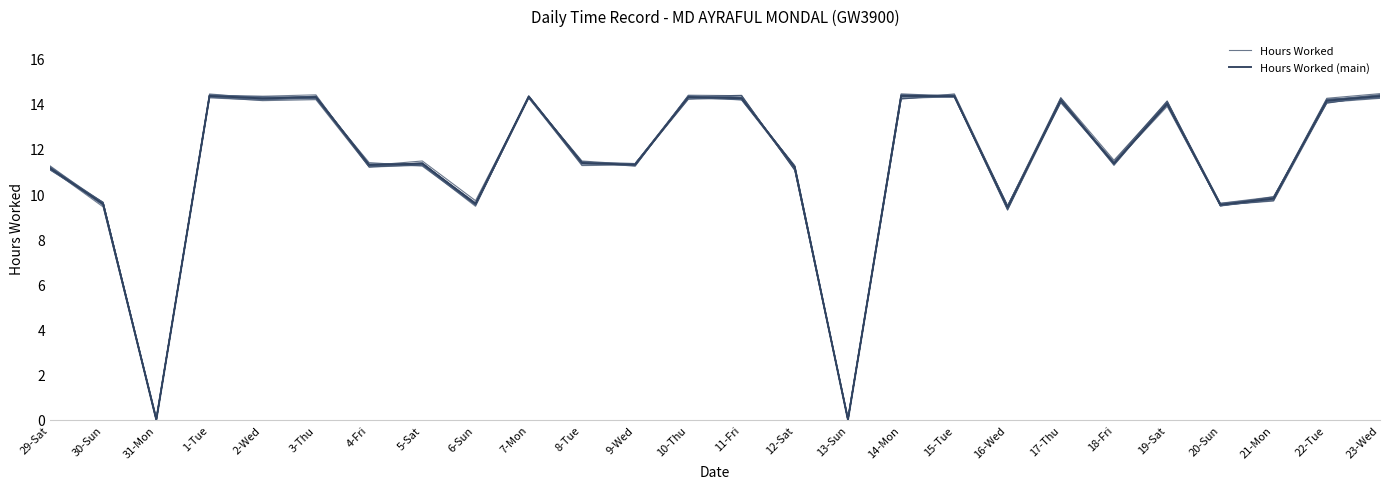

What is the label of the 25th point from the right?

30-Sun